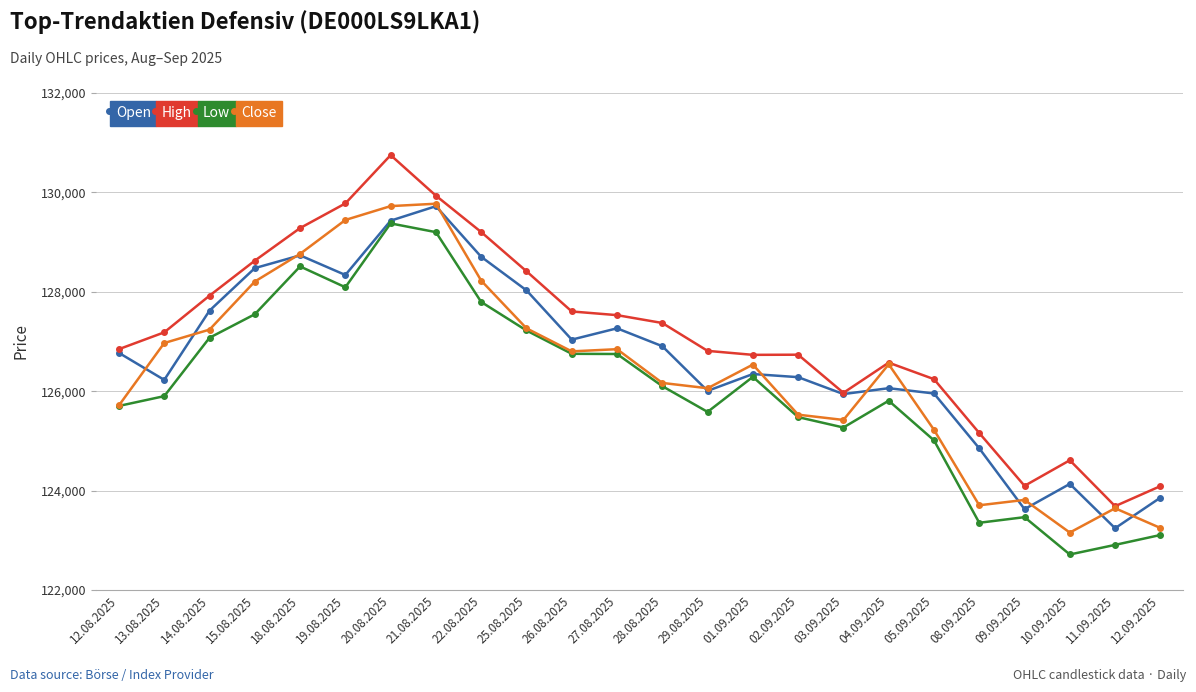

The Open series shows 127265 at 27.08.2025. True or false?

True